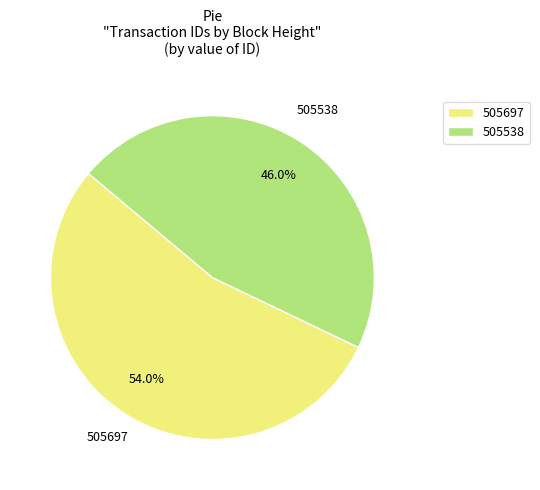

To the nearest percent, what is the difference between the 505538 and 505697 slice percentages?

8%